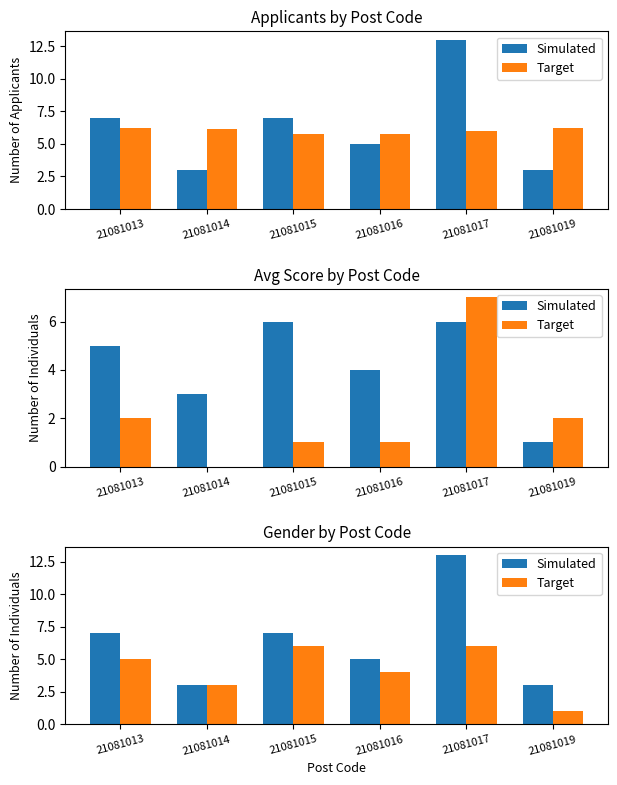

Where does the Simulated series first go above 7?

21081017